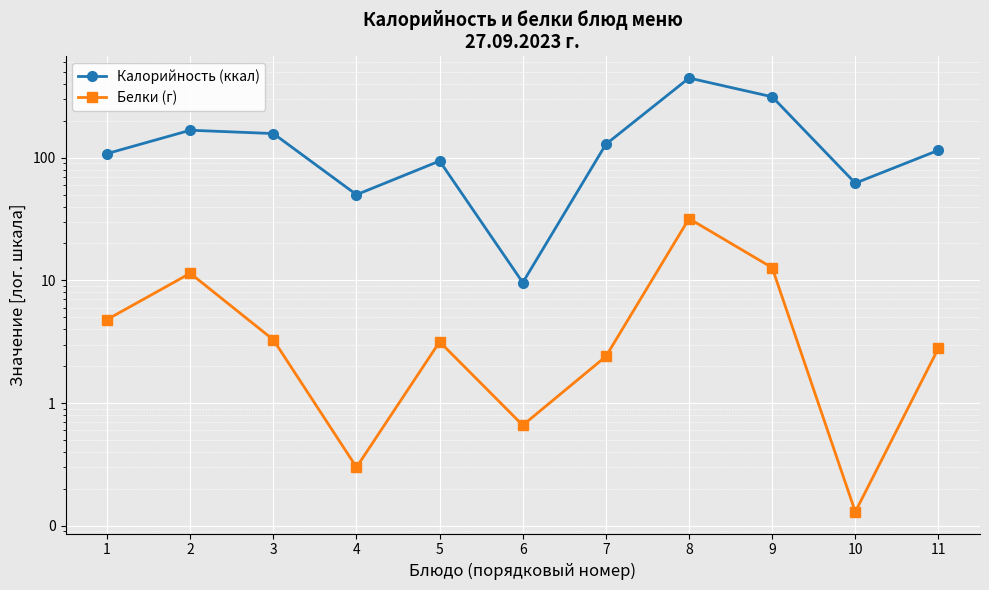

What is the average value of the Белки (г) series?

6.7